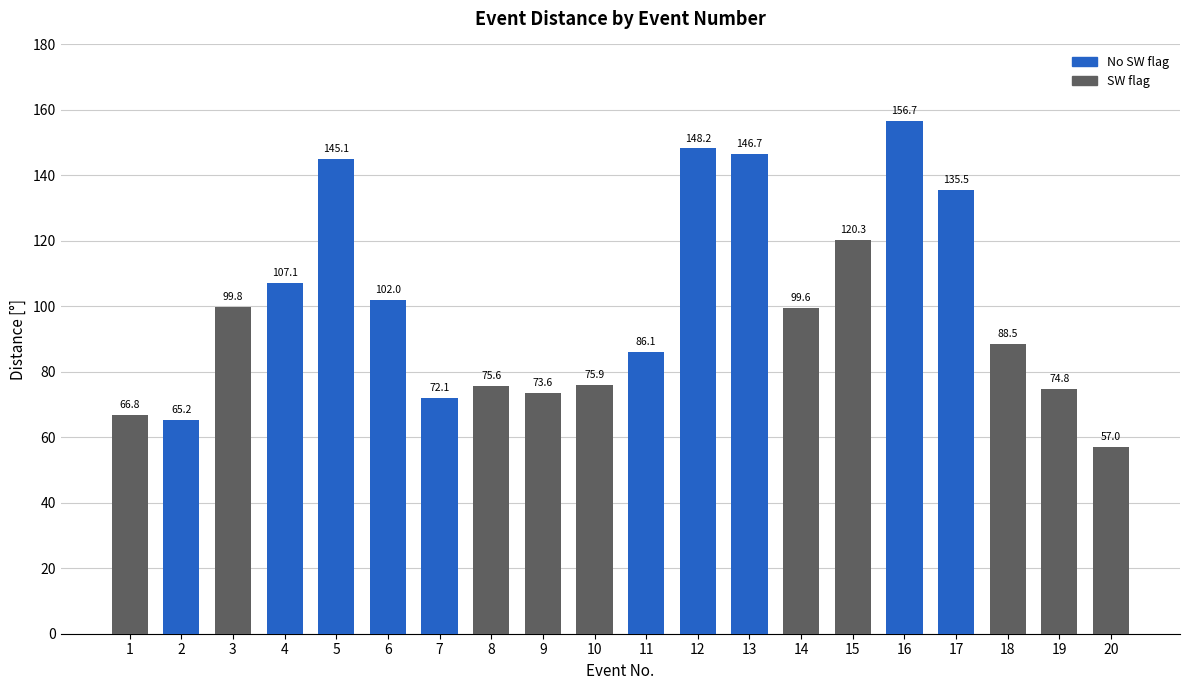

What is the approximate value at 9?

73.6